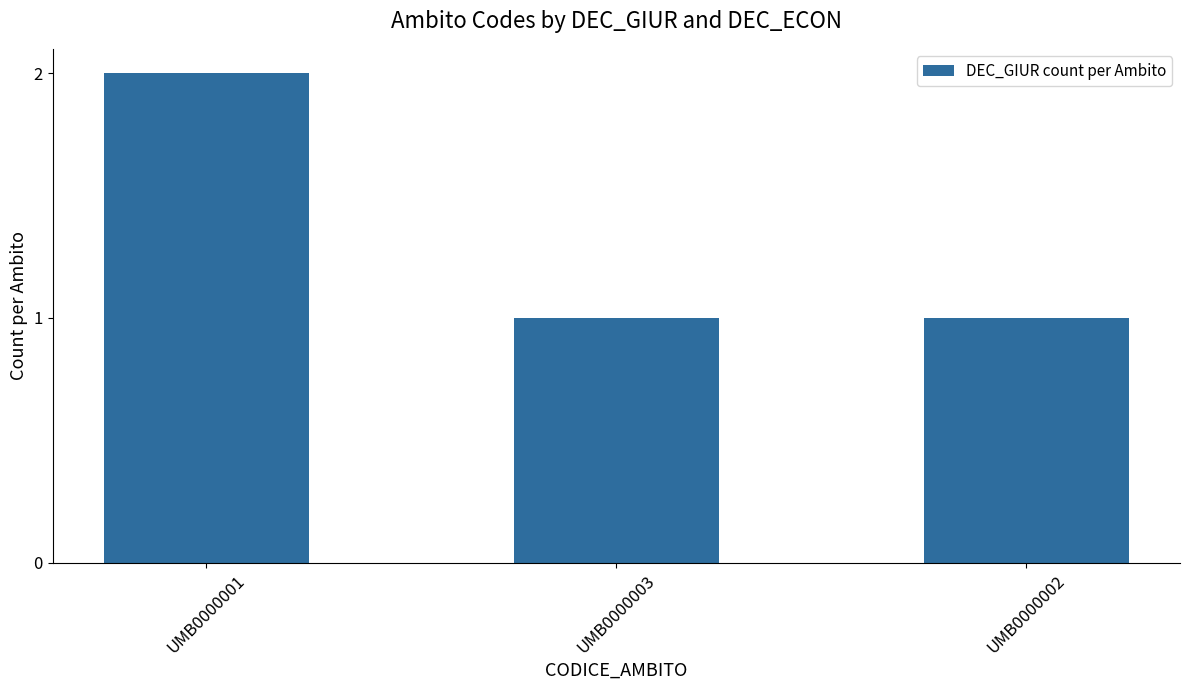

What is the label of the 1st bar from the right?

UMB0000002